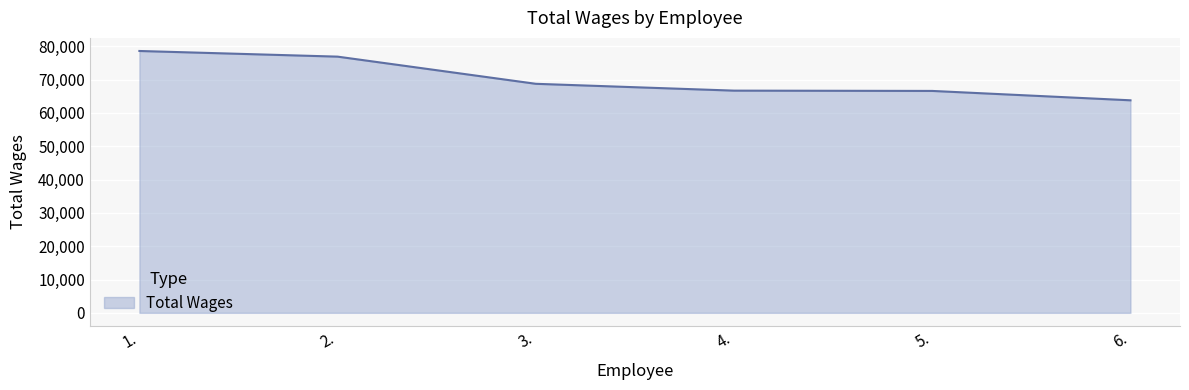

At which category does the chart reach its peak across all series?

1.